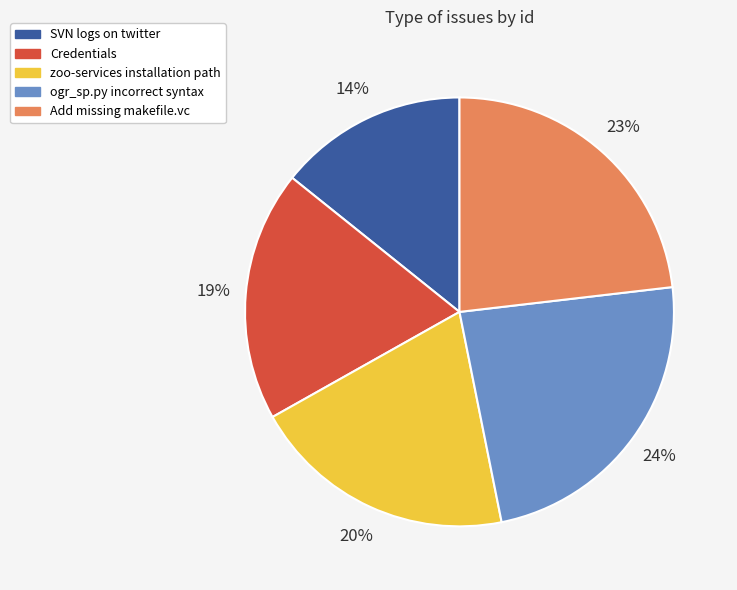

Which category has the smallest portion of the pie?

SVN logs on twitter